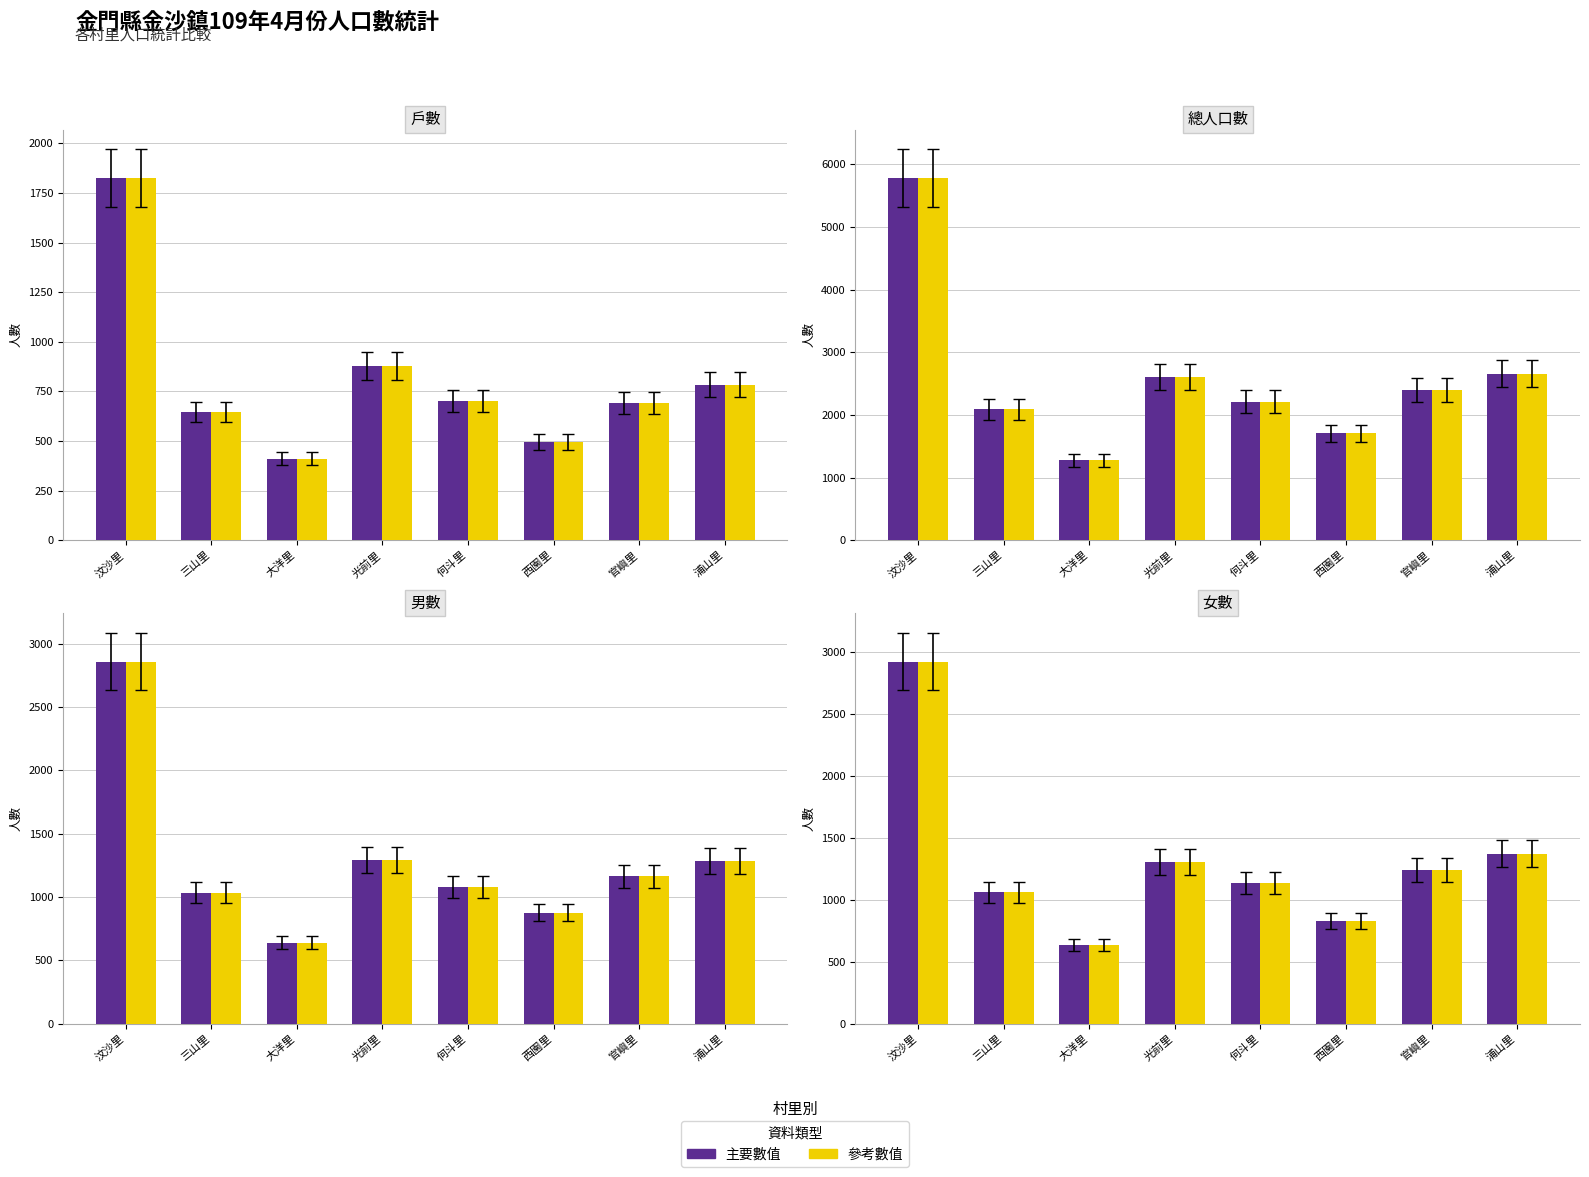

What is the label of the 4th bar from the left?

光前里